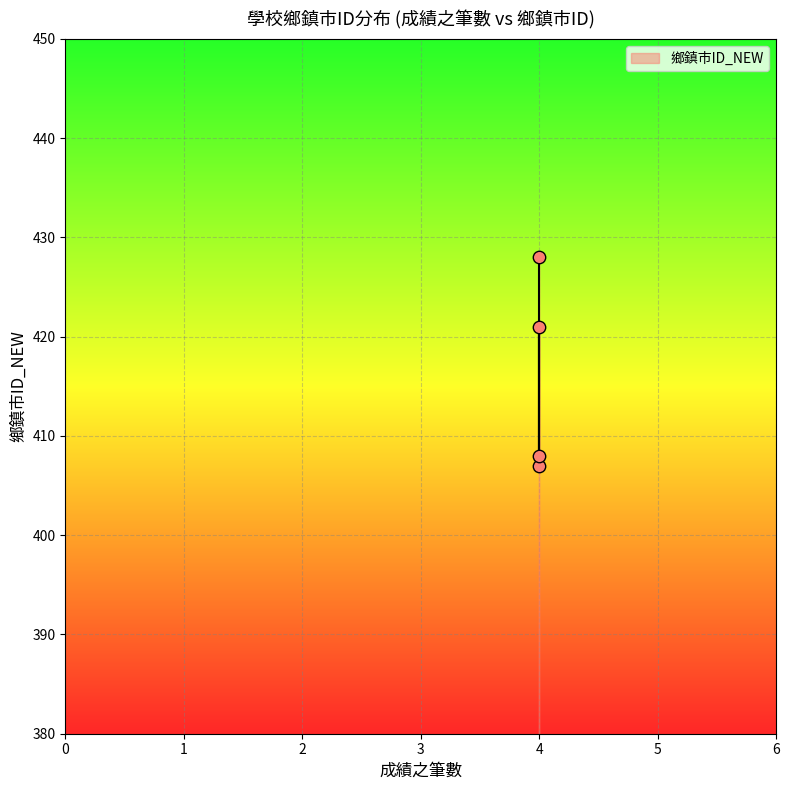

What Y value in the scatter plot is closest to 417?

421